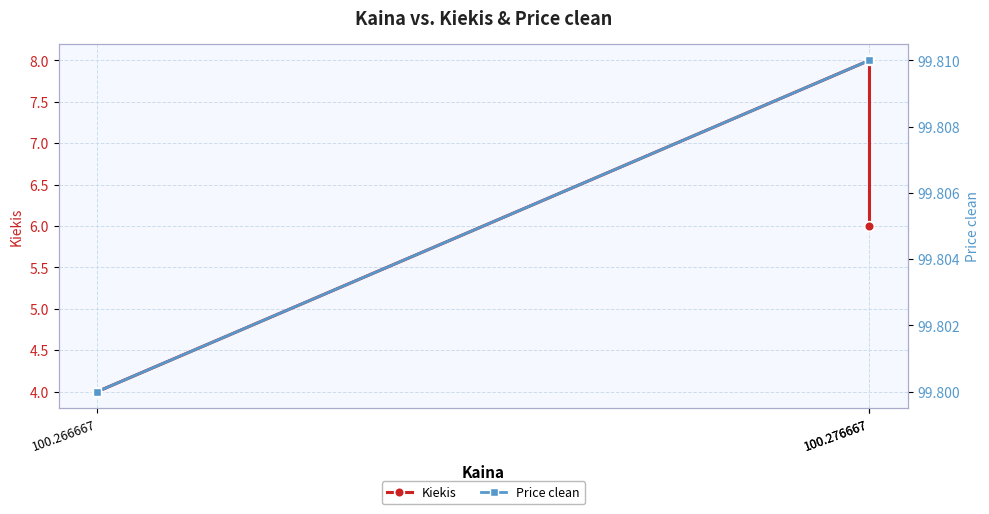

At which label does Kiekis first exceed 6?

100.276667